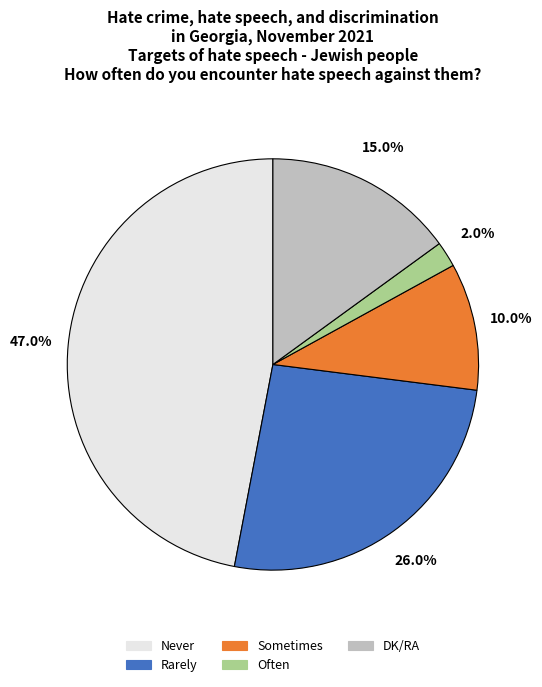

The Often slice represents 9% of the pie. True or false?

False